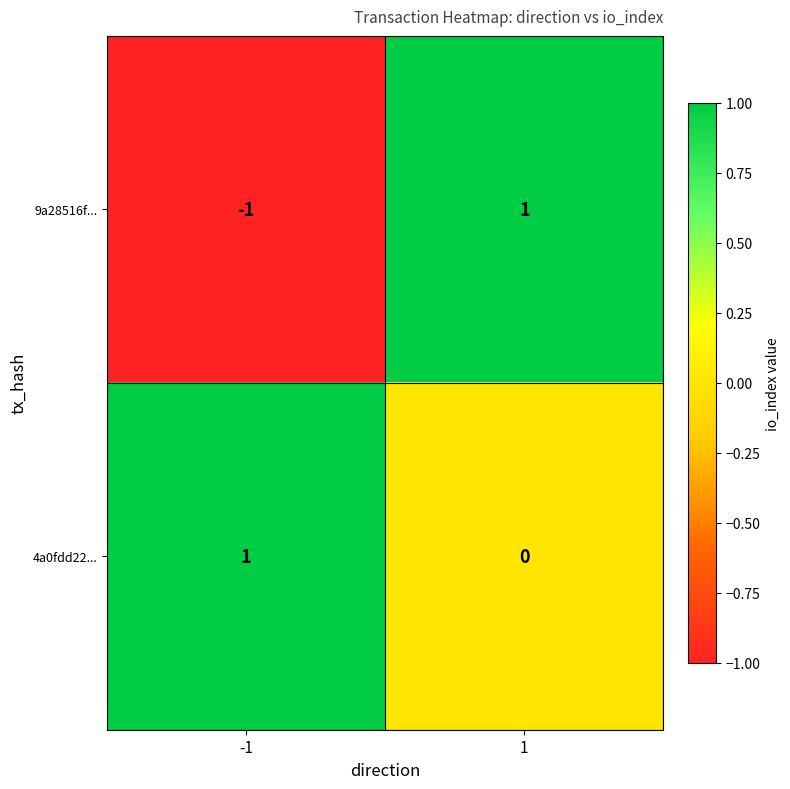

Which series has the widest spread of values?

9a28516f...